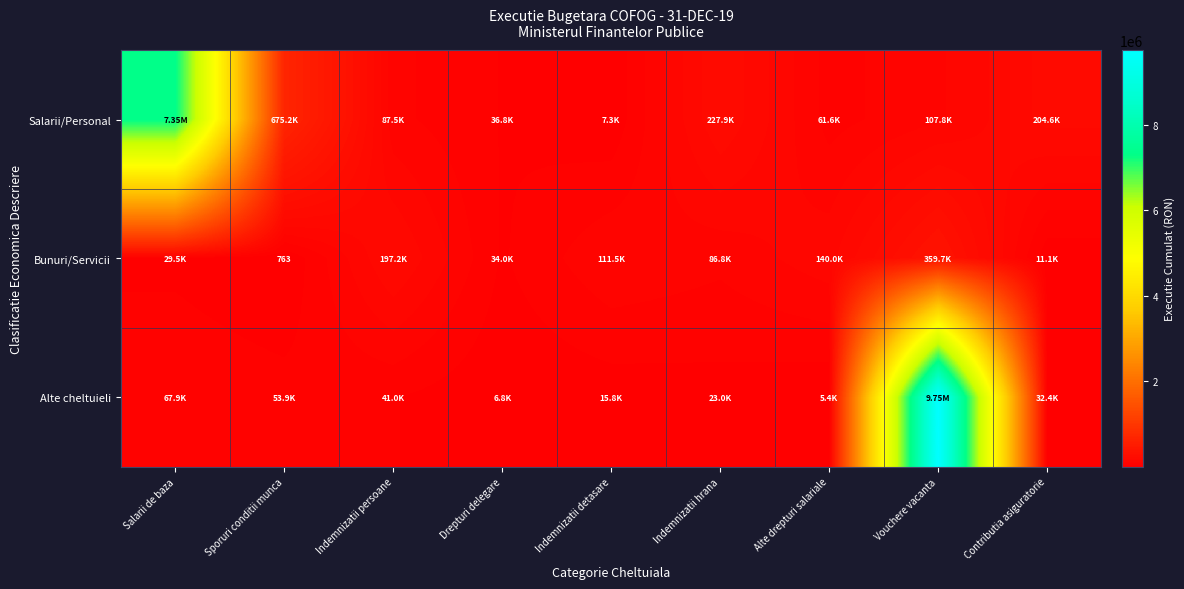

What is the total value across all series at Indemnizatii persoane?

325741.7